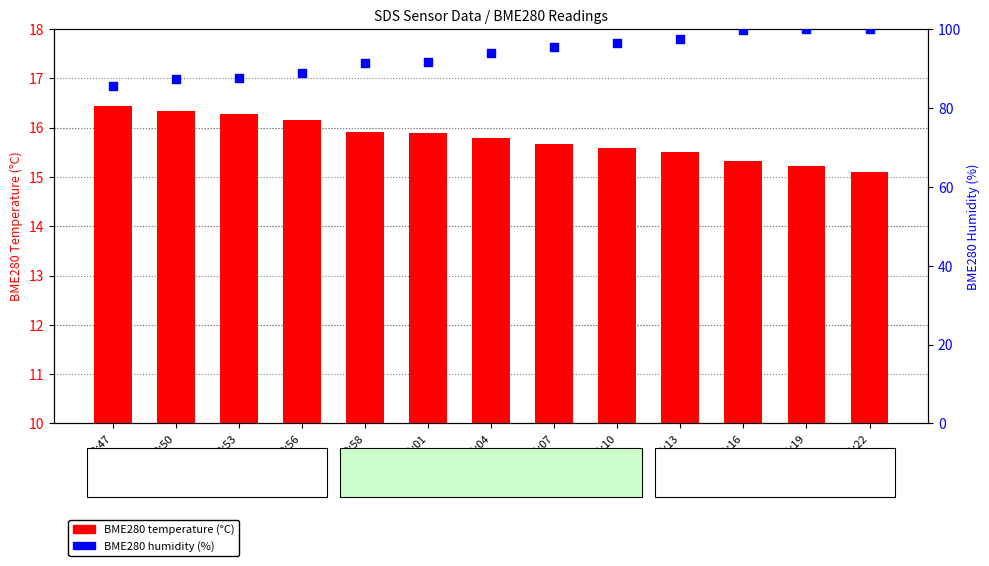

Which series contains the lowest Y value?

BME280 temperature (°C)